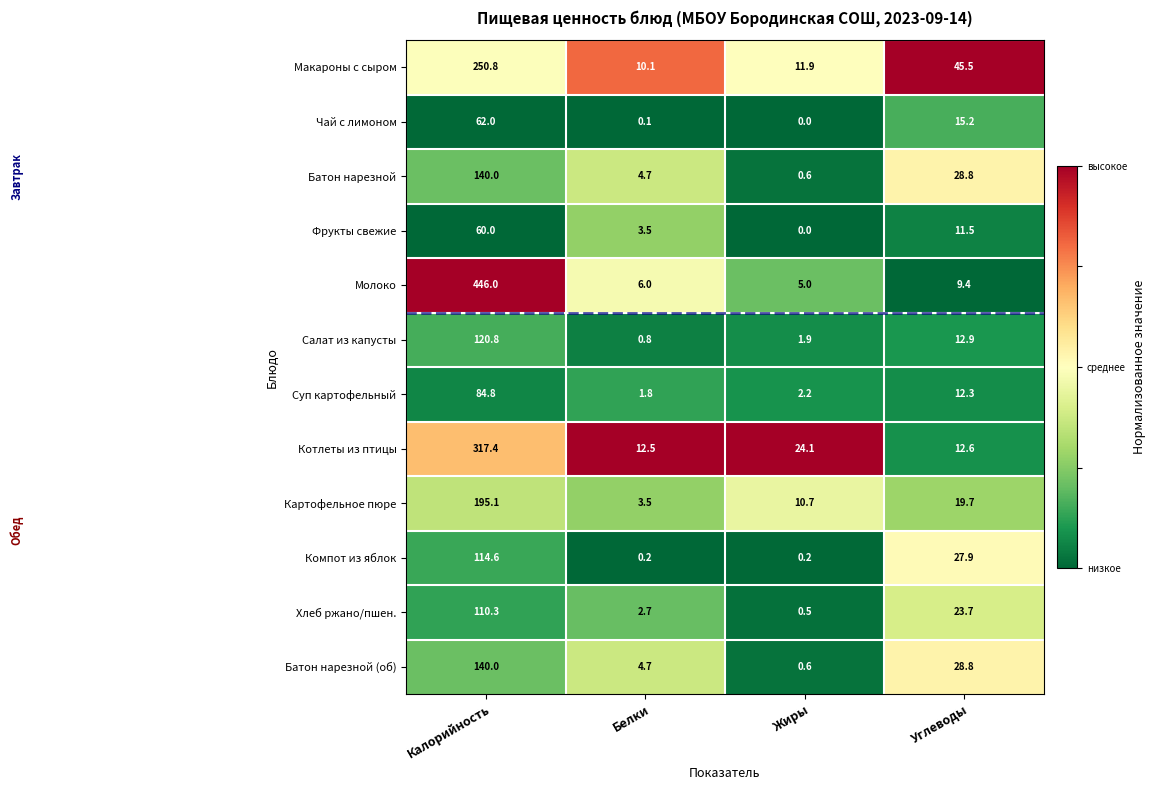

Which series changed the most between Калорийность and Жиры?

Молоко